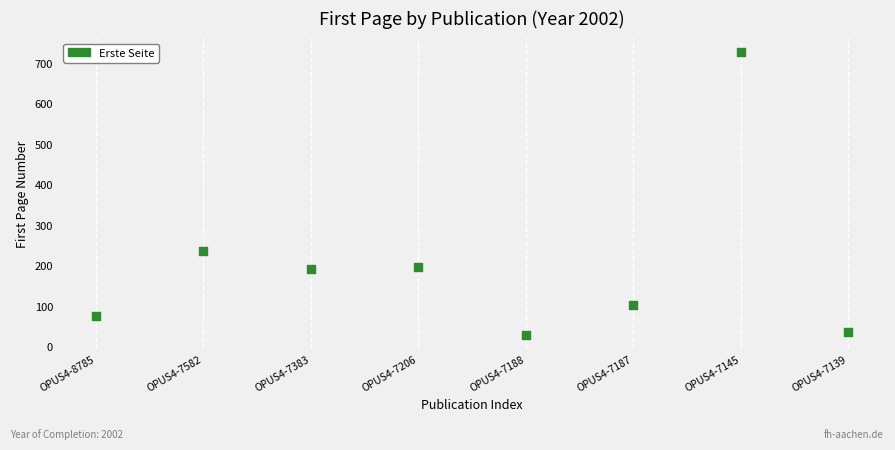

What is the range of Y values (max minus min)?

699